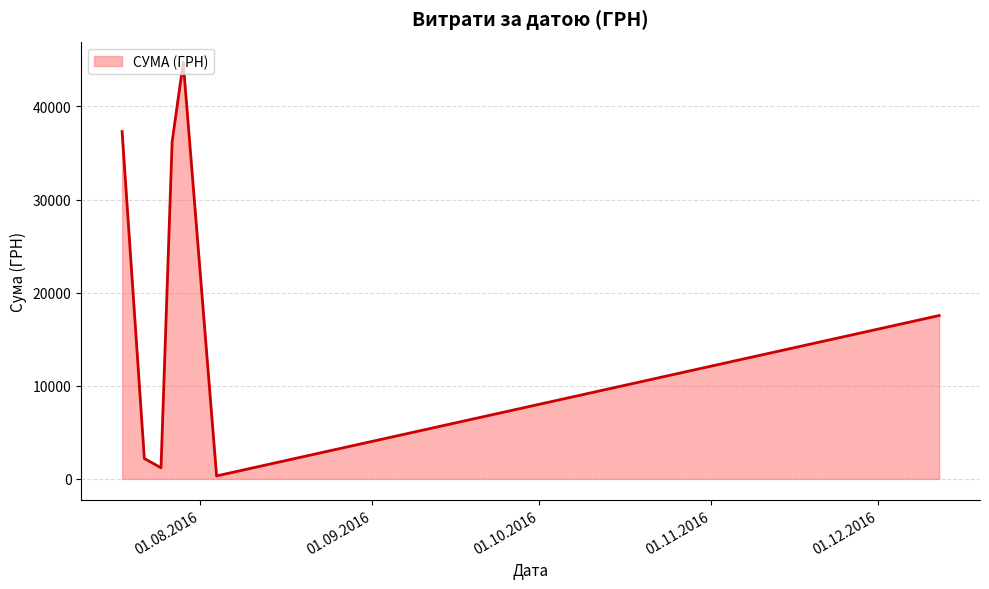

What is the sum of all values?

139503.9